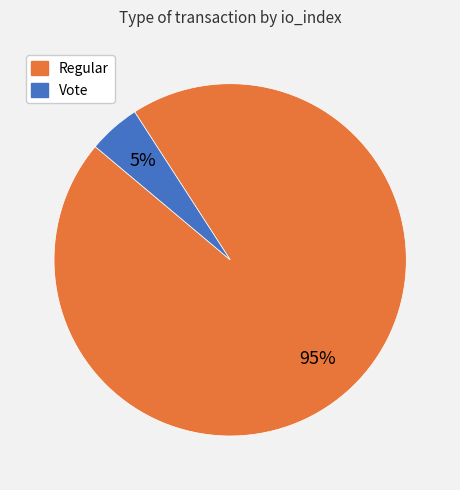

Combined, do Vote and Regular account for over 50%?

Yes